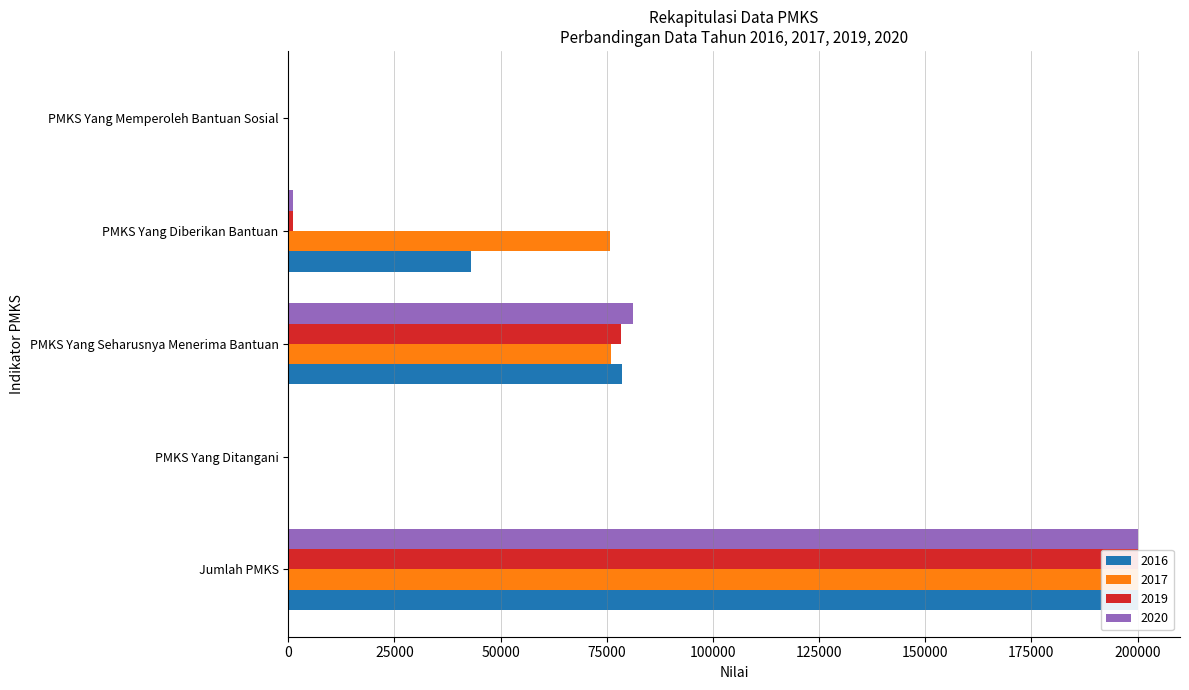

What value does the 2020 series have at PMKS Yang Seharusnya Menerima Bantuan?

81247.0